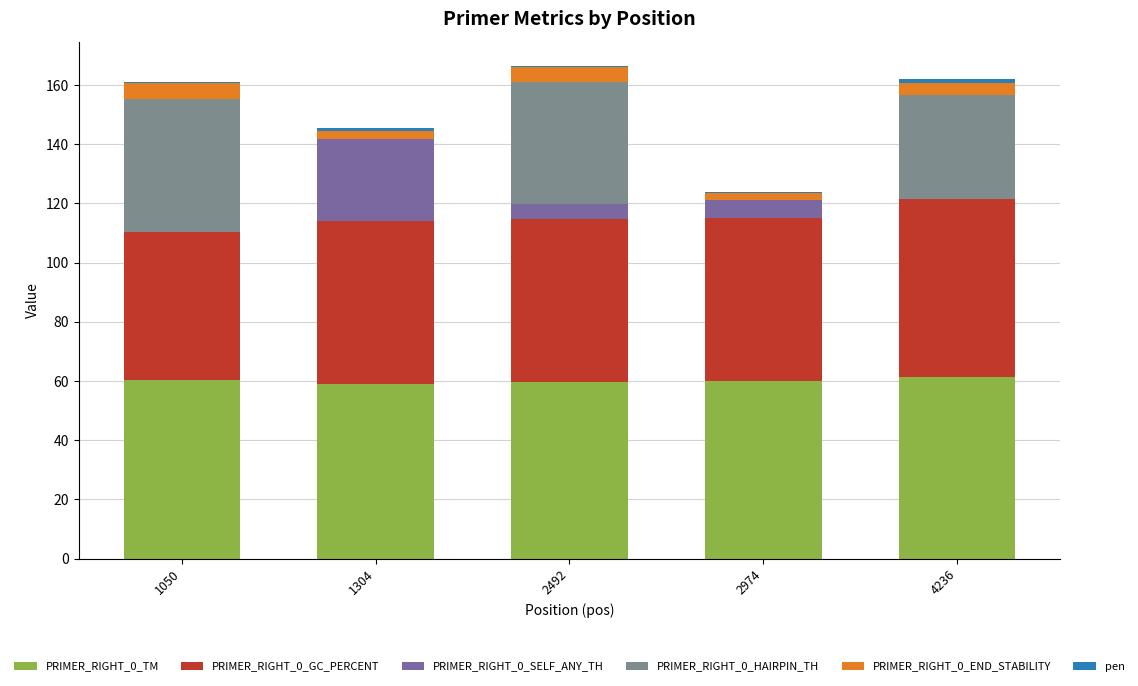

What is the highest value of the PRIMER_RIGHT_0_TM series?

61.4